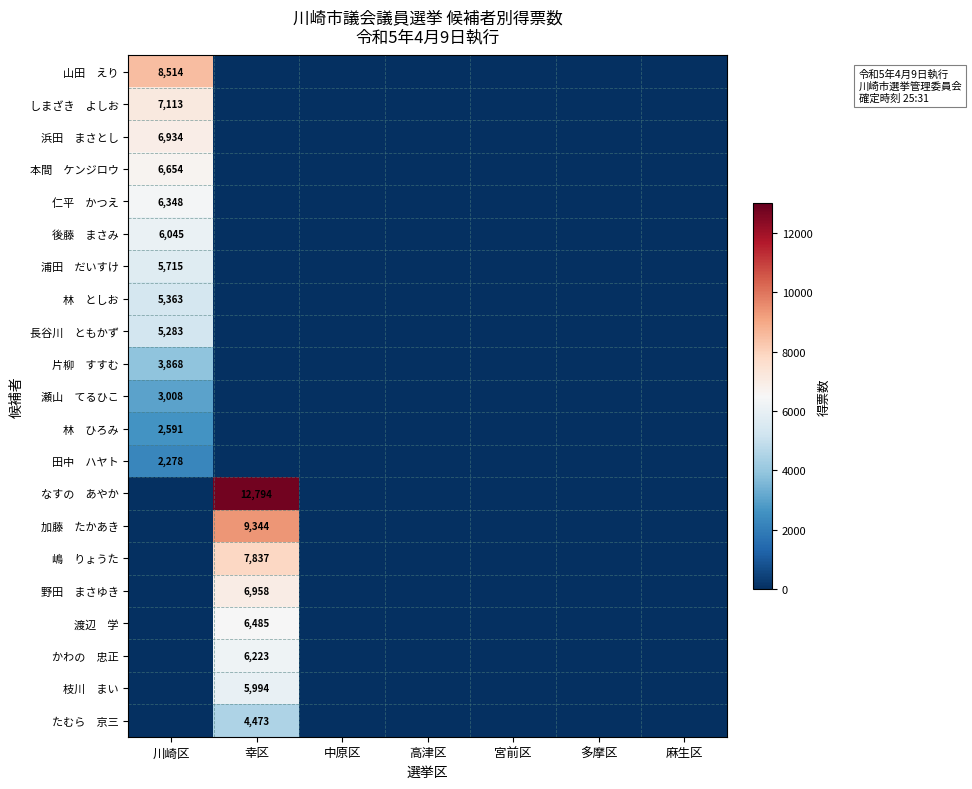

Which has a higher value, 川崎区 or 高津区?

川崎区